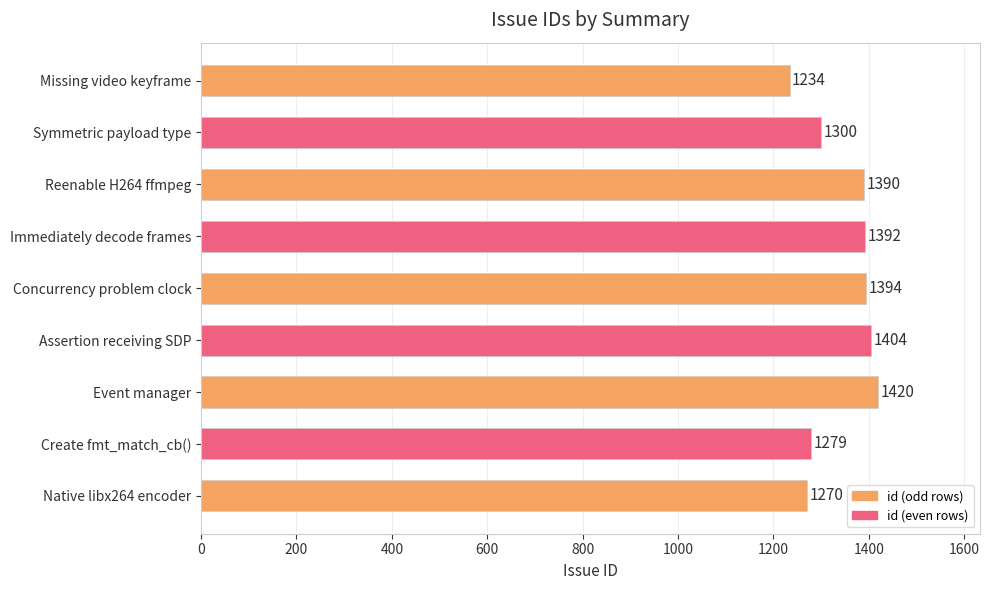

How many bars are there in total?

9